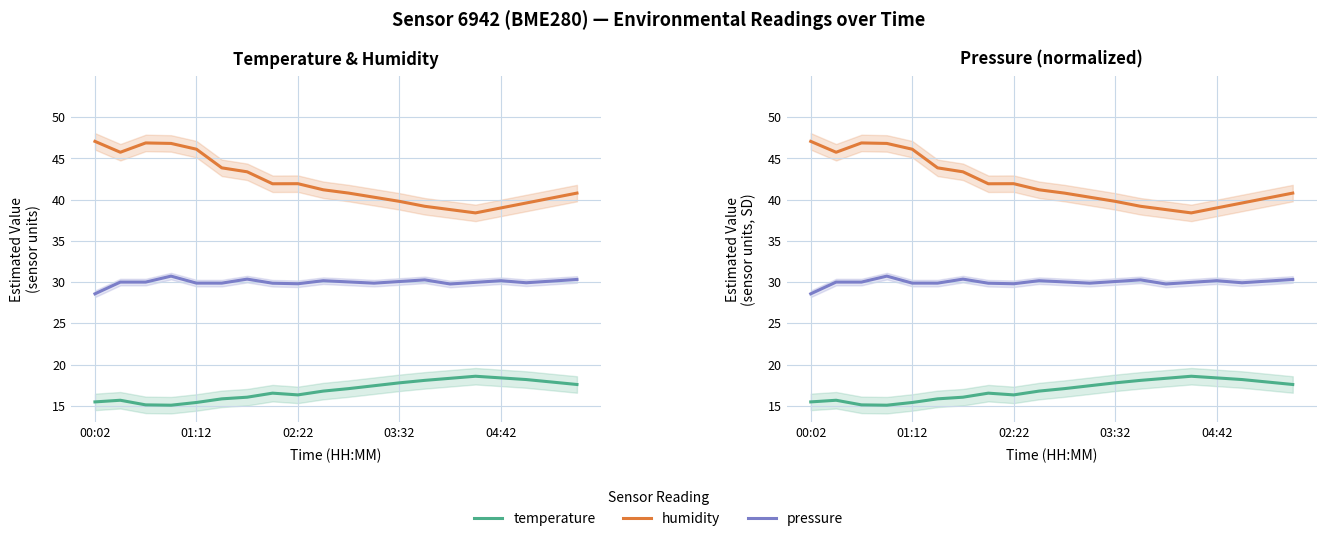

Rank the series by their maximum value, from lowest to highest.

temperature, pressure, humidity